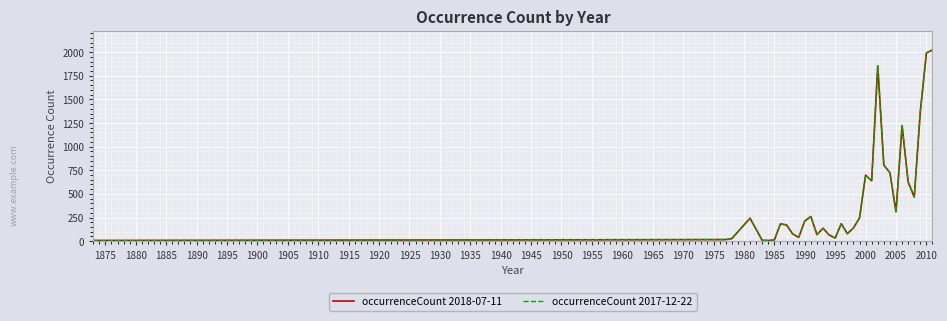

How many lines are shown in the chart?

2